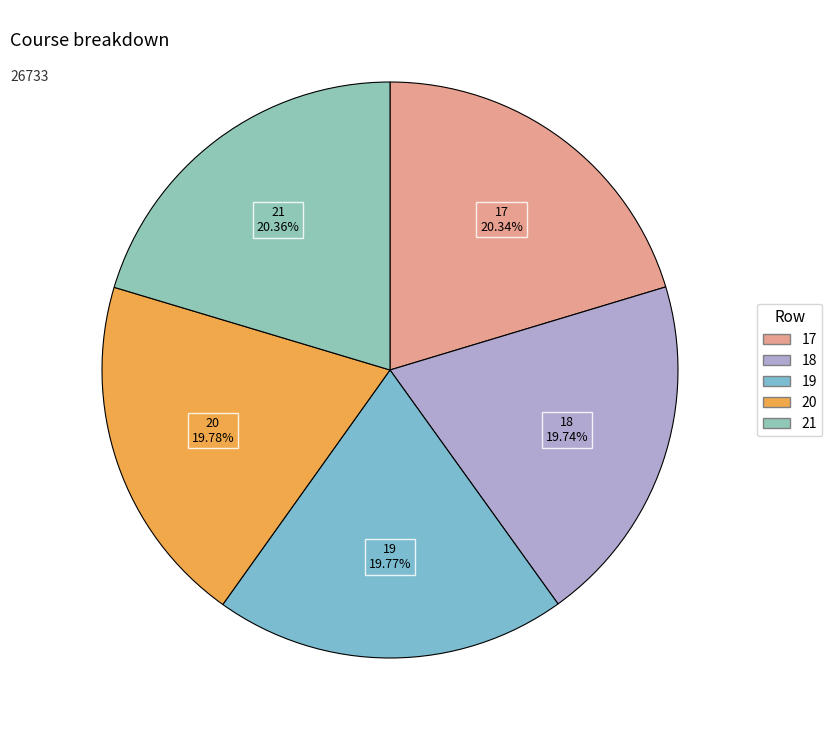

Does 19 account for over 50% of the chart?

No